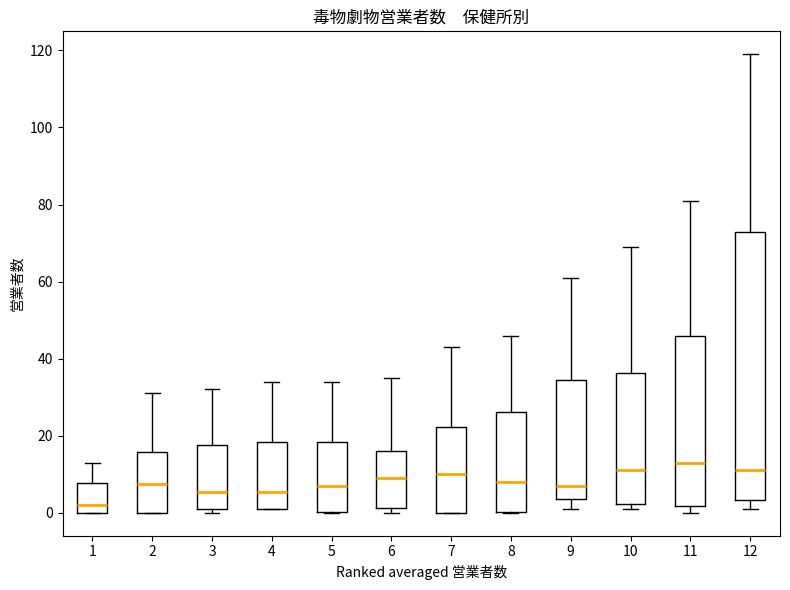

Which box is the tallest, from its lower edge to its upper edge?

12